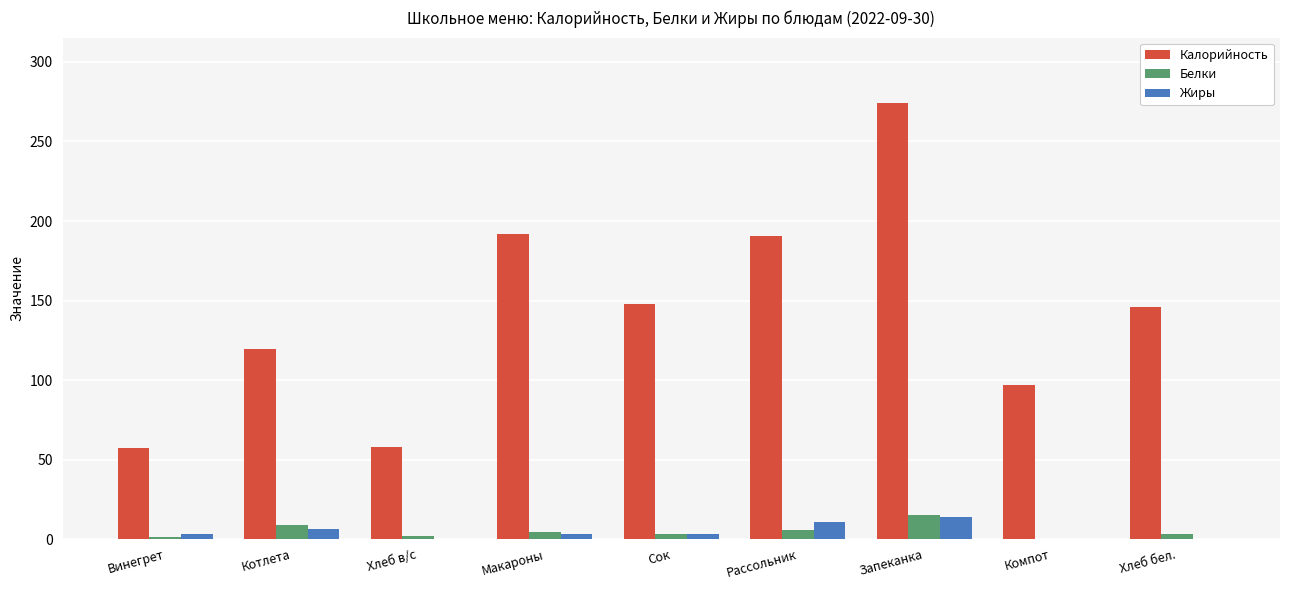

What are all the series names shown in the legend?

Калорийность, Белки, Жиры